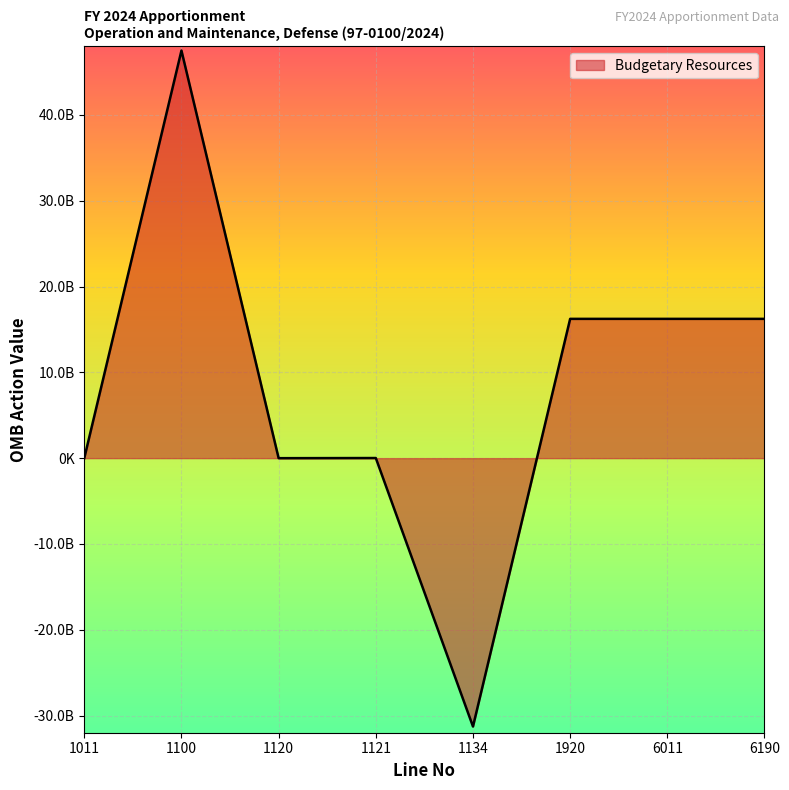

Does the chart display data point markers on the line(s)?

No